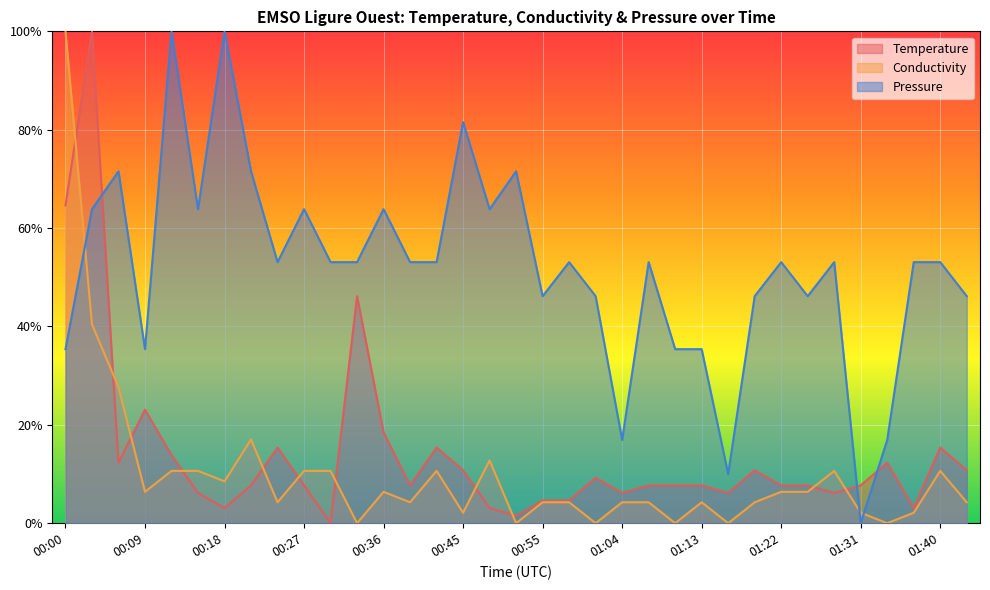

Rank the categories by Pressure value from highest to lowest.

00:12, 00:18, 00:45, 00:06, 00:21, 00:52, 00:03, 00:15, 00:27, 00:36, 00:49, 00:24, 00:30, 00:33, 00:39, 00:42, 00:58, 01:07, 01:22, 01:28, 01:37, 01:40, 00:55, 01:01, 01:19, 01:25, 01:43, 00:00, 00:09, 01:10, 01:13, 01:04, 01:34, 01:16, 01:31